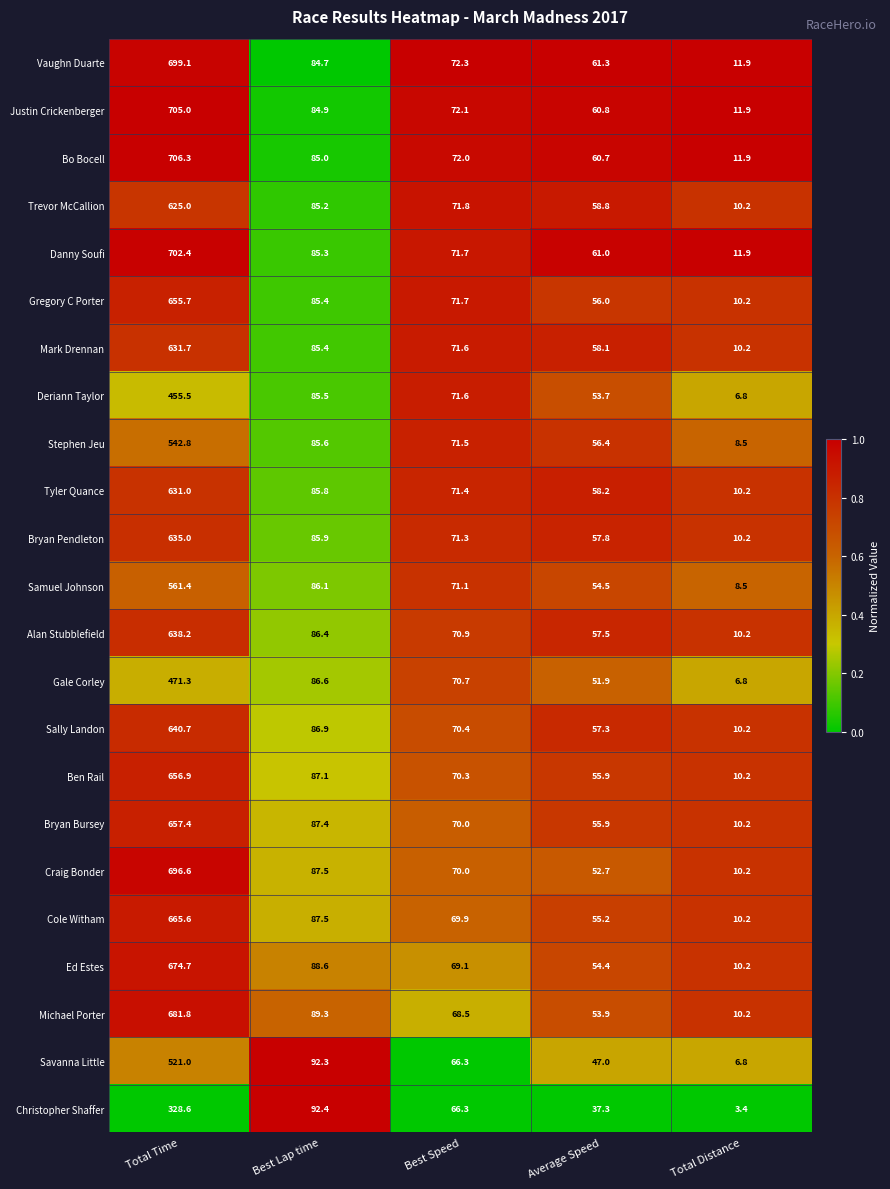

The Vaughn Duarte series shows 109.6 at Average Speed. True or false?

False